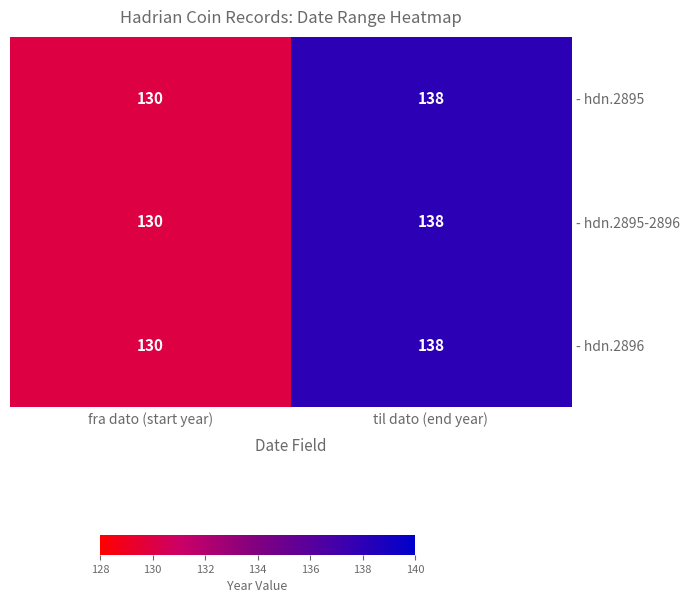

Rank the categories by - hdn.2895 value from lowest to highest.

fra dato (start year), til dato (end year)